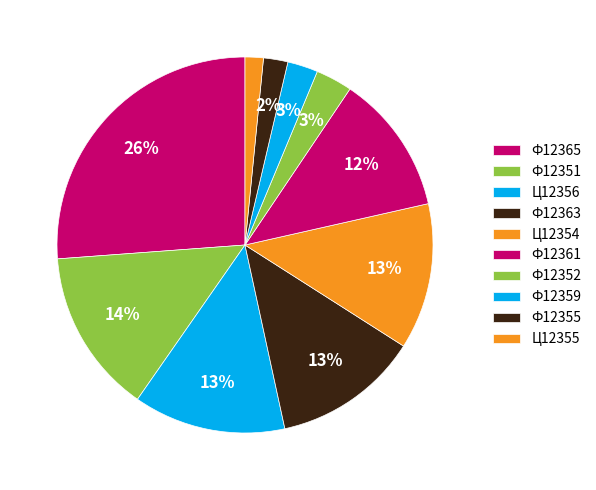

Which slice is the largest?

Ф12365